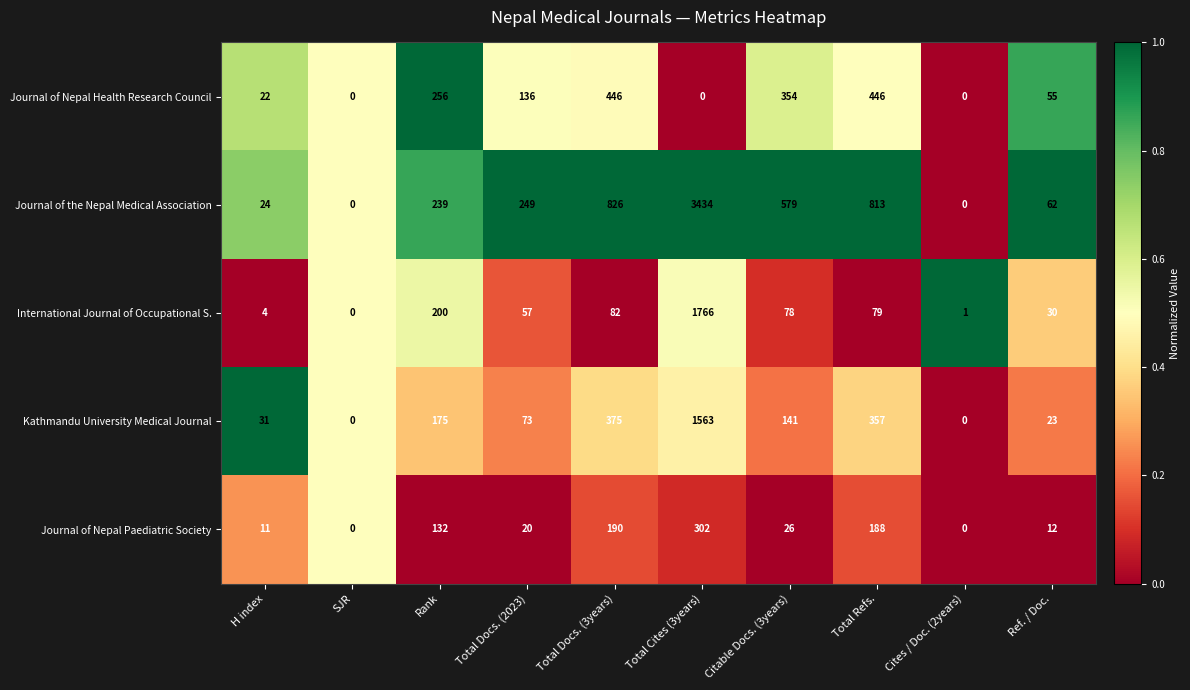

True or false: Journal of Nepal Paediatric Society has a value of -181 at SJR.

False